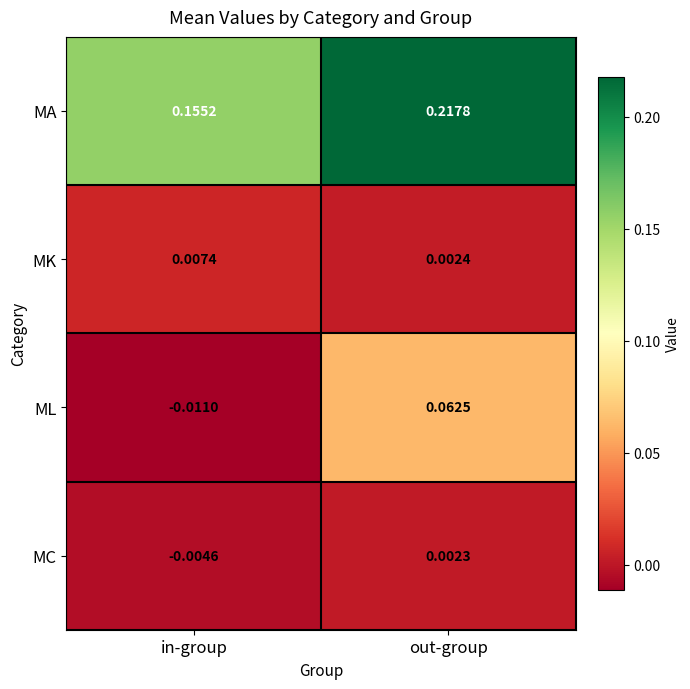

Rank the series at in-group from lowest to highest value.

ML, MC, MK, MA